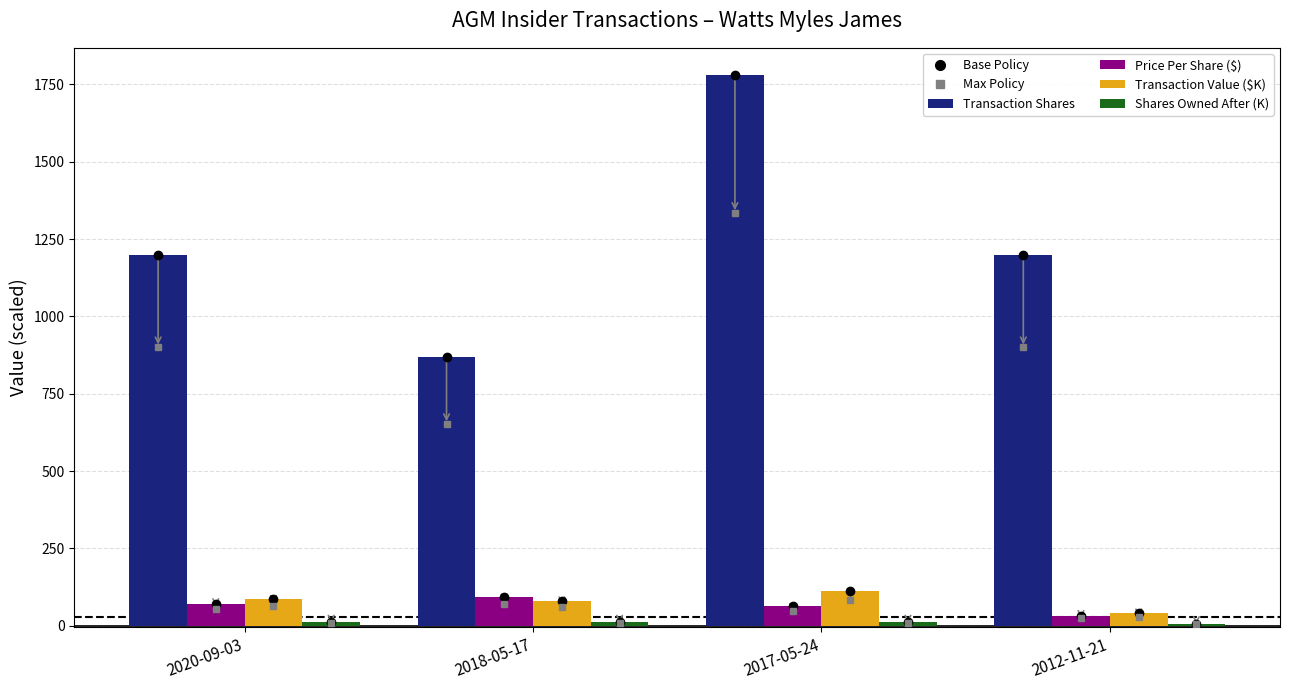

Which label corresponds to the largest value in the chart?

2017-05-24